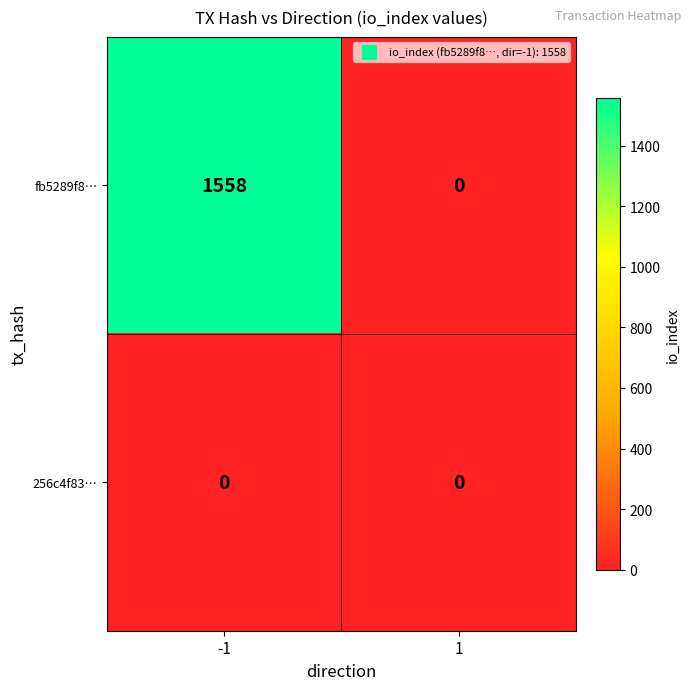

At which category is the sum across all series the highest?

-1